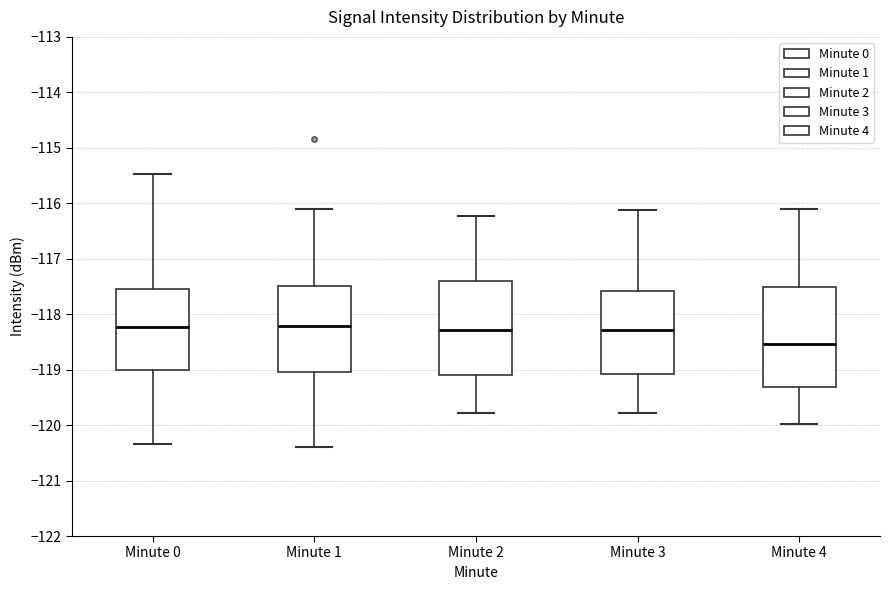

Reading left to right, read every box against the y-axis: the position of its median line, the range the box covers, and the ends of its whiskers. The values are not printed on the chart, so give them approximately, as read against the axis.

Minute 0: median -118.2, box -119.0 to -117.5, whiskers -120.3 to -115.5
Minute 1: median -118.2, box -119.0 to -117.5, whiskers -120.4 to -116.1
Minute 2: median -118.3, box -119.1 to -117.4, whiskers -119.8 to -116.2
Minute 3: median -118.3, box -119.1 to -117.6, whiskers -119.8 to -116.1
Minute 4: median -118.5, box -119.3 to -117.5, whiskers -120.0 to -116.1